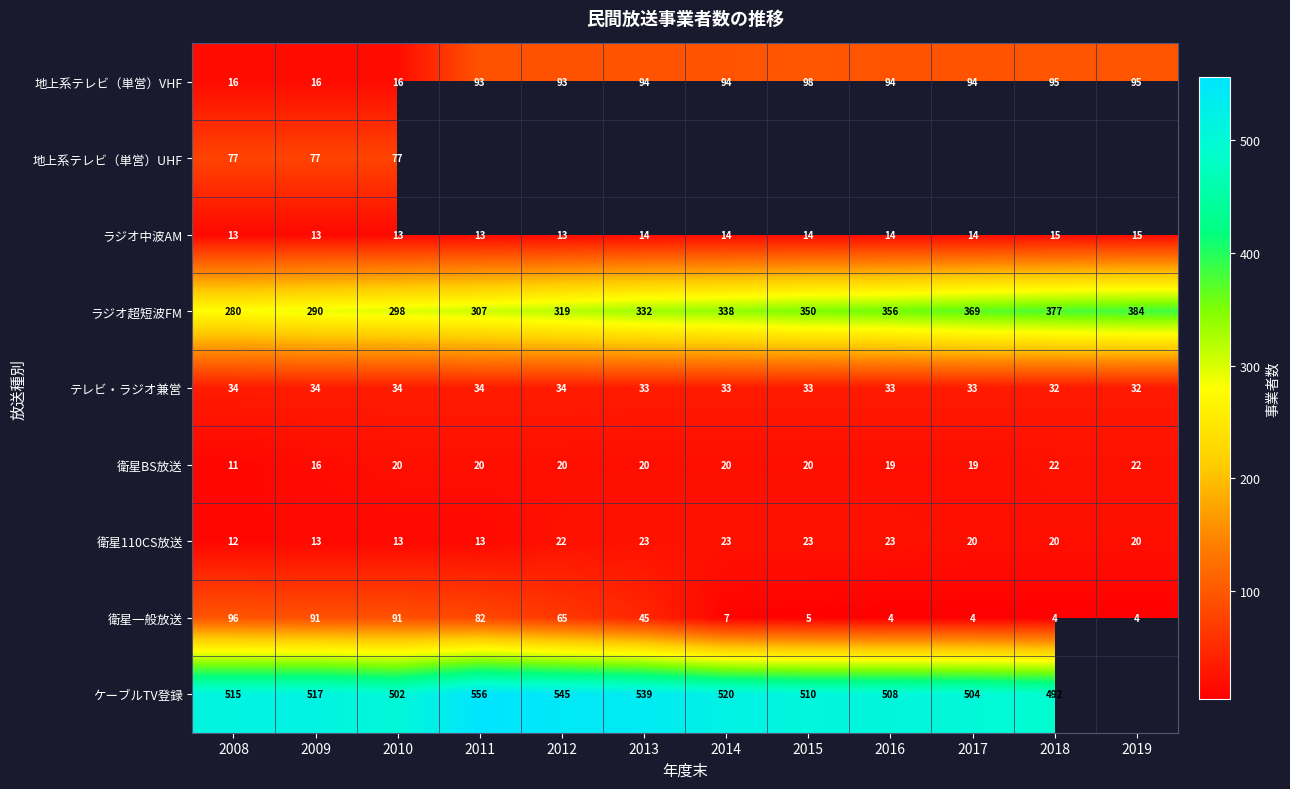

What is the approximate value of 地上系テレビ（単営）VHF at 2015, to the nearest 5?

100